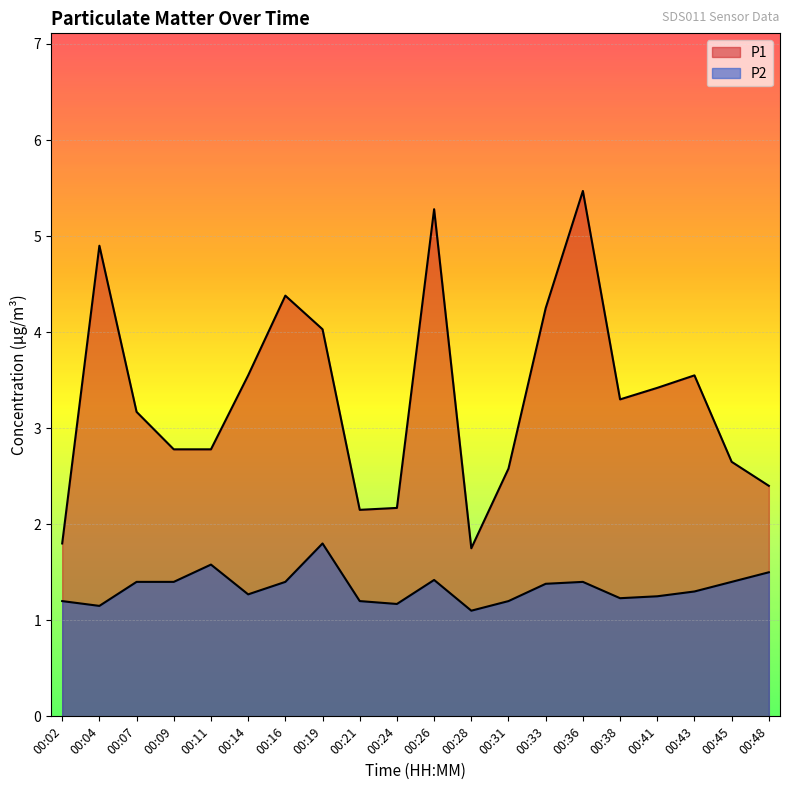

Which series changed the most between 00:16 and 00:38?

P1